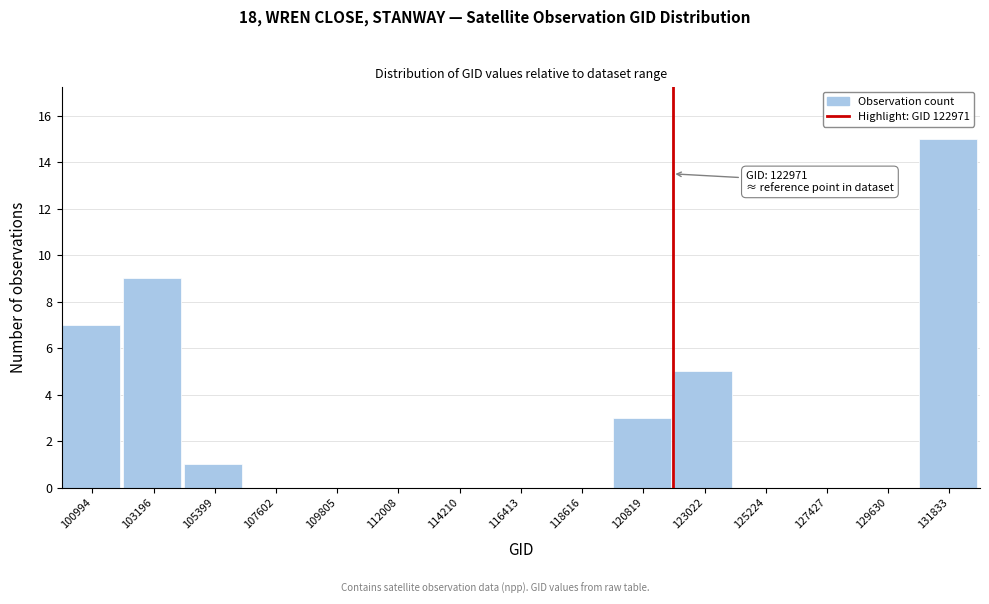

Reading left to right, what are all the values shown in this chart?

100994=7	103196=9	105399=1	107602=0	109805=0	112008=0	114210=0	116413=0	118616=0	120819=3	123022=5	125224=0	127427=0	129630=0	131833=15